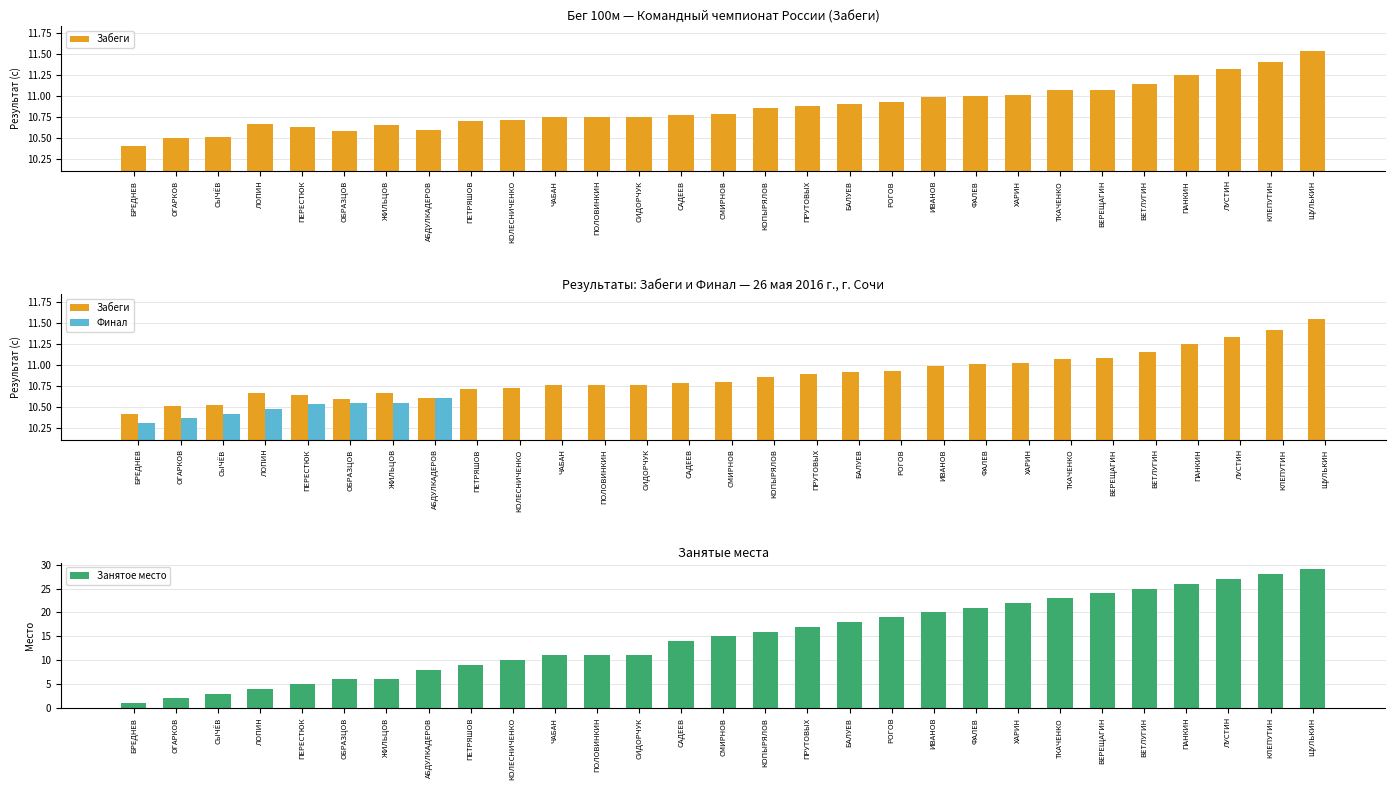

What is the difference between the Занятое место values at ХАРИН and ПЕТРЯШОВ?

13